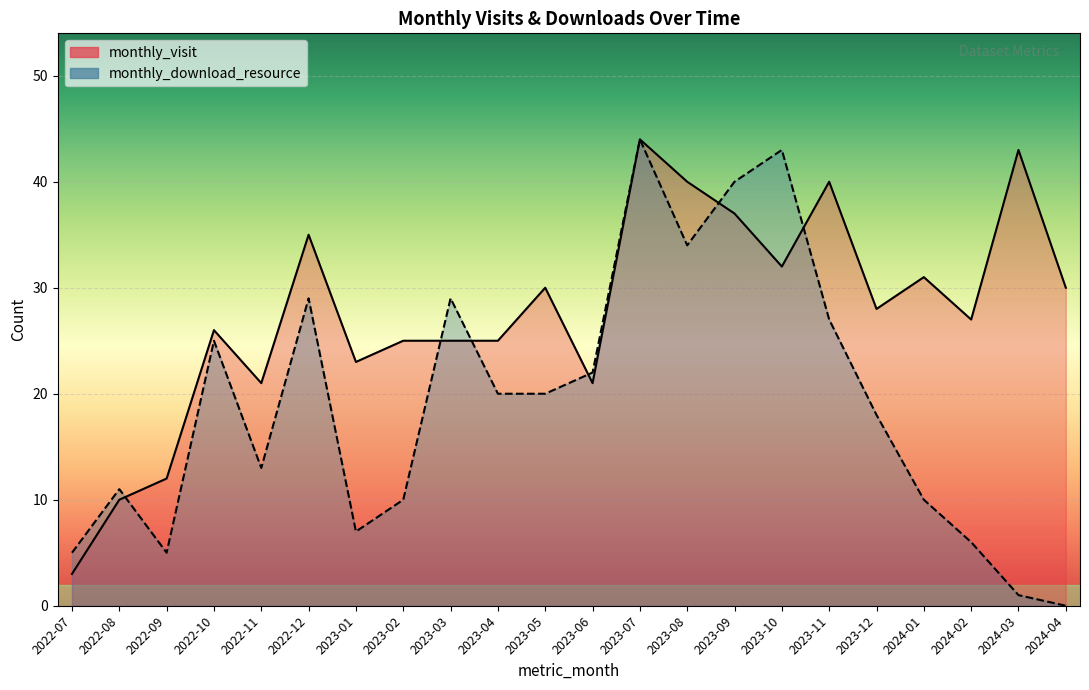

Rank the series by their maximum value, from highest to lowest.

monthly_visit, monthly_download_resource